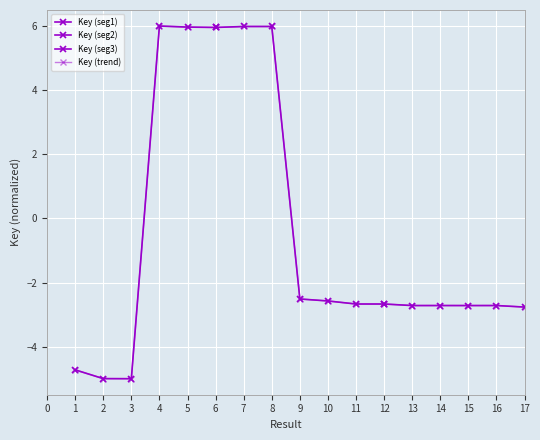

How many lines are shown in the chart?

1